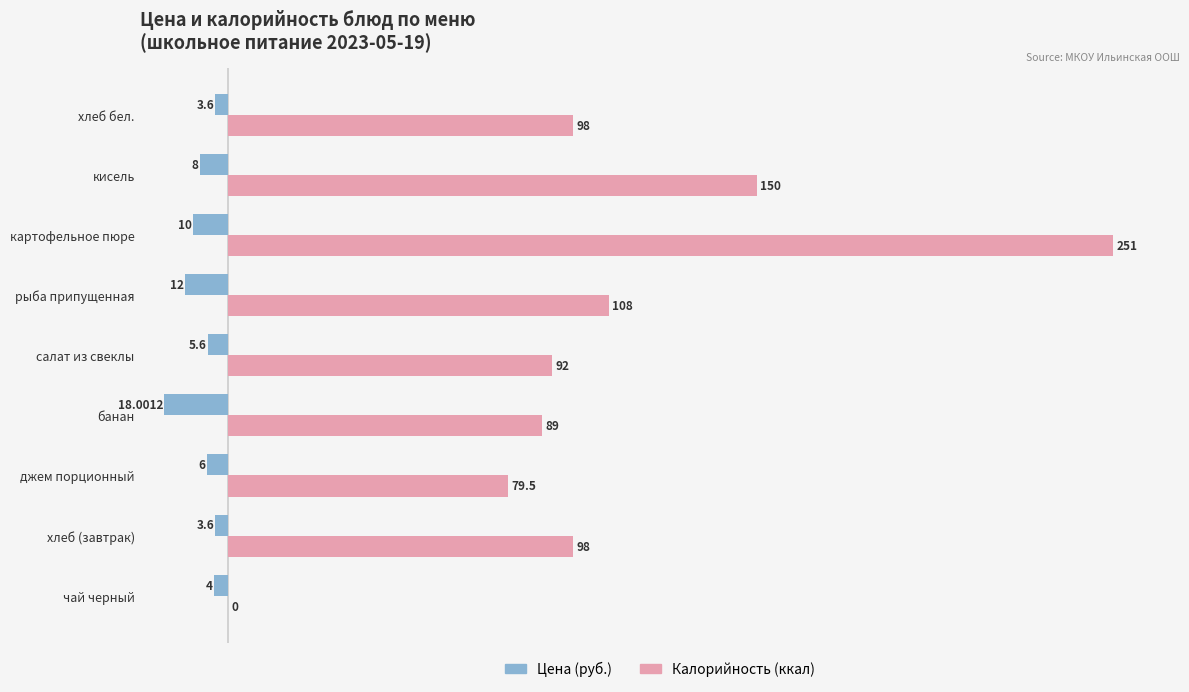

What is the sum of the Цена (руб.) values at картофельное пюре and джем порционный?

-16.0